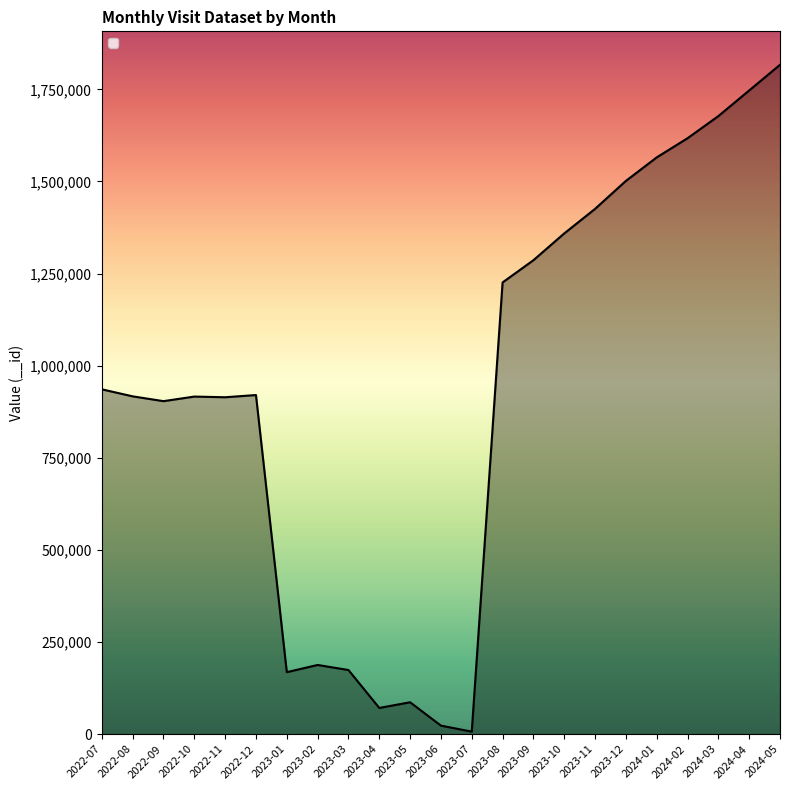

Which category has the highest value across all series?

2024-05